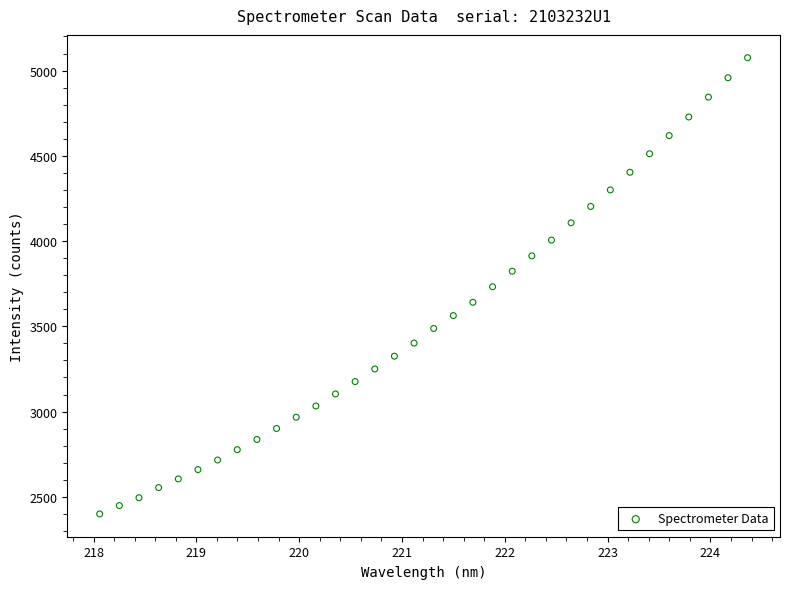

What is the range of Y values (max minus min)?

2675.7